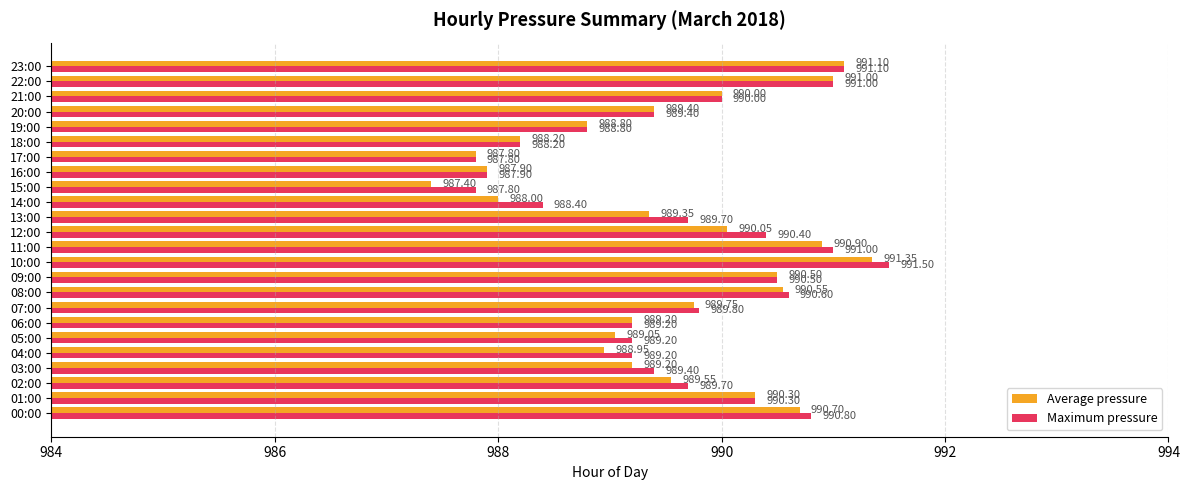

Which category has the highest value in the Average pressure series?

10:00